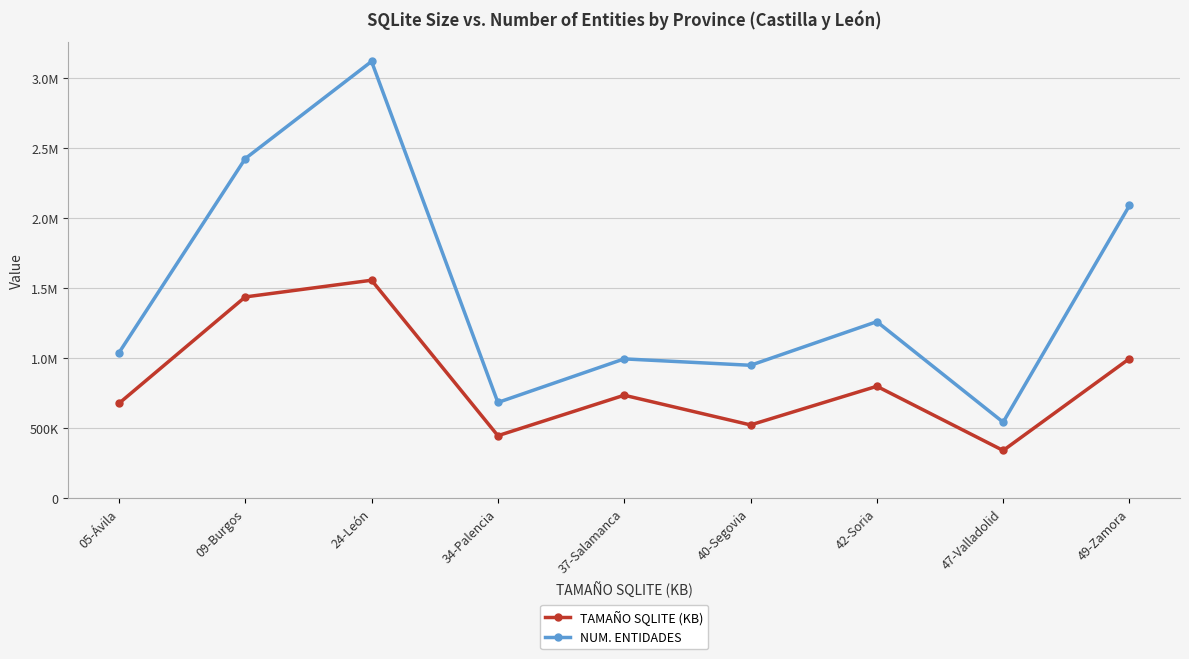

At which category does NUM. ENTIDADES reach its first local peak?

24-León